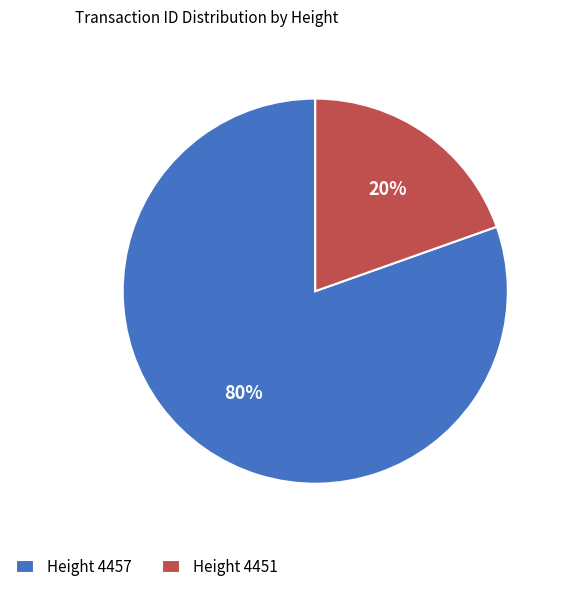

Is there any slice that represents more than half of the pie?

Yes